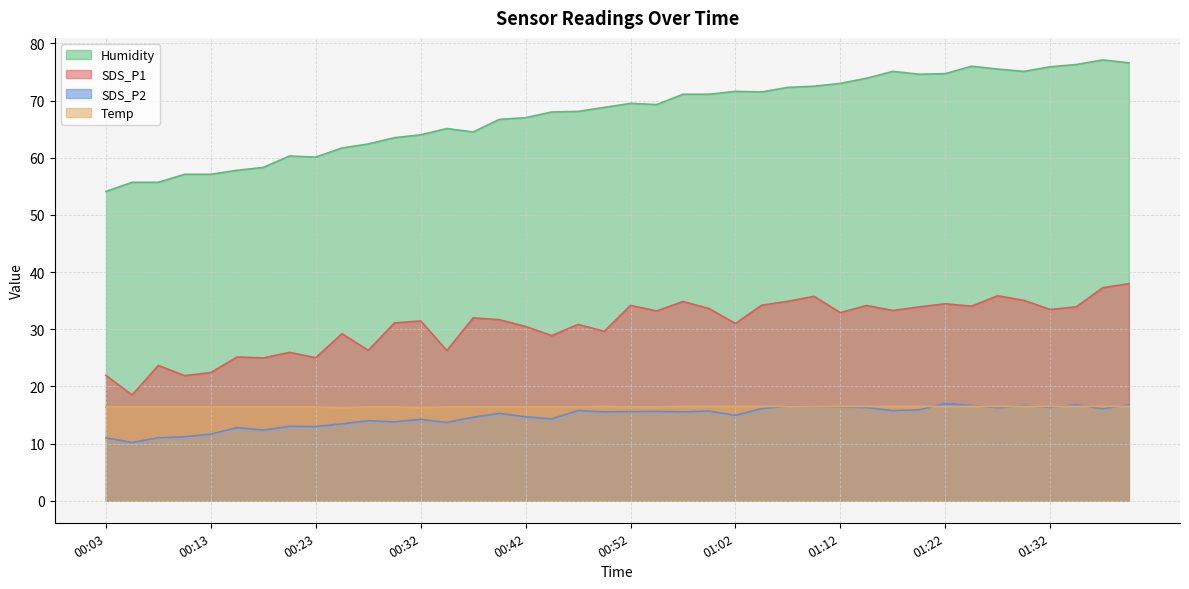

What is the difference between the second highest and minimum values in the SDS_P1 series?

18.8